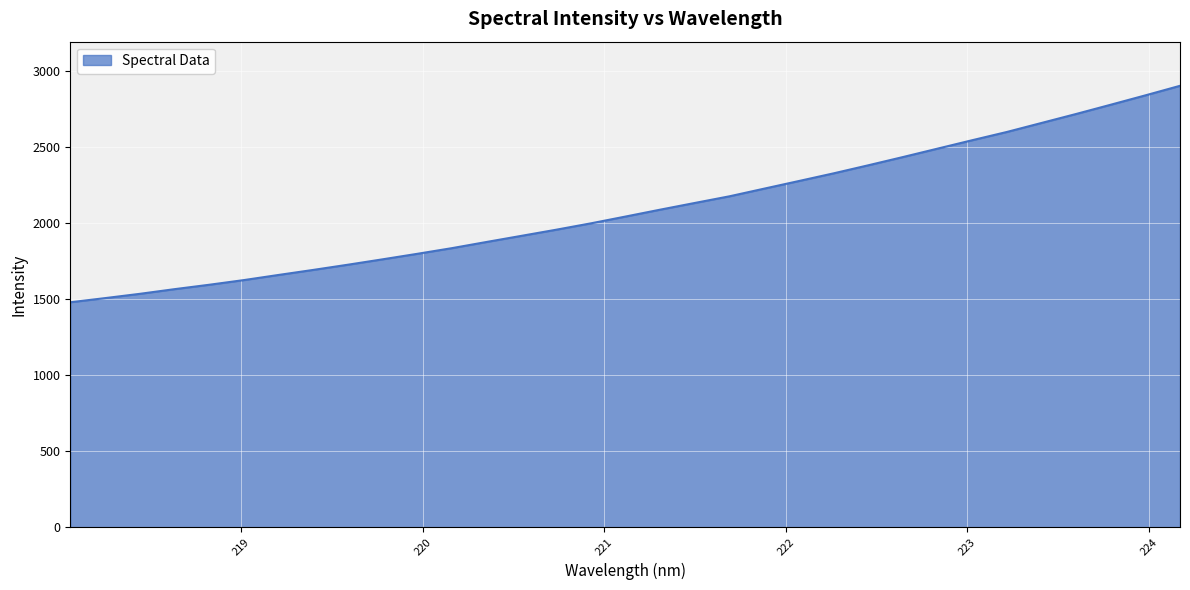

What is the difference between the maximum and minimum values?

1424.2